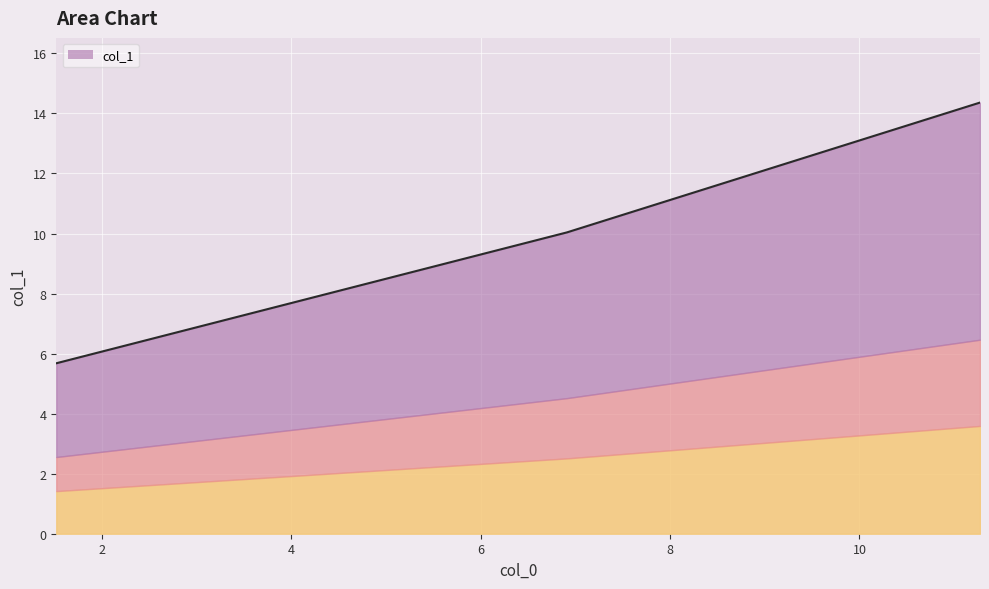

What is the change in value from 6.9102 to 11.2733?

+4.3